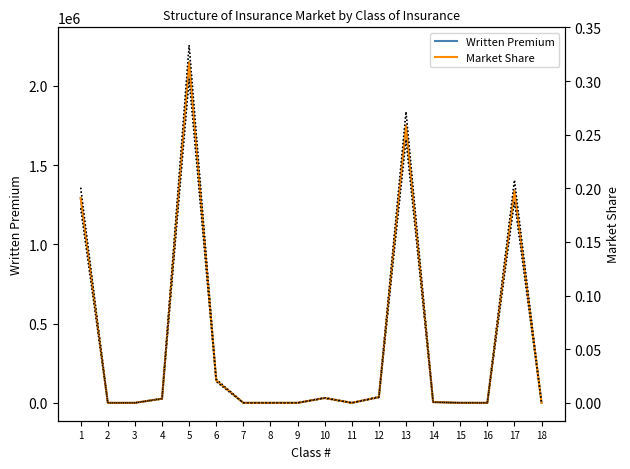

True or false: Written Premium and Market Share intersect in this chart.

False